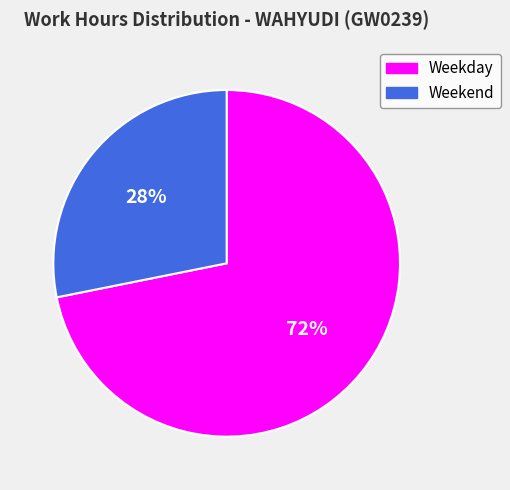

Which category accounts for the majority?

Weekday